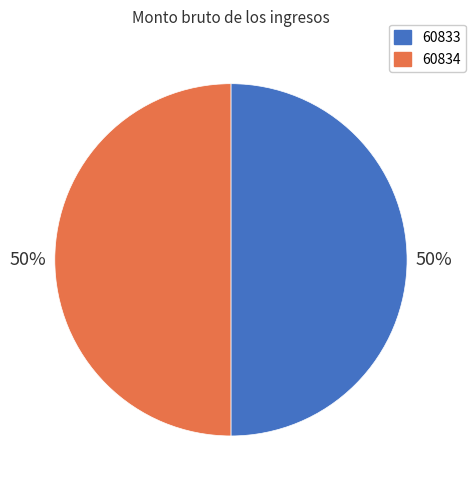

To the nearest percent, what portion does 60833 represent?

50%